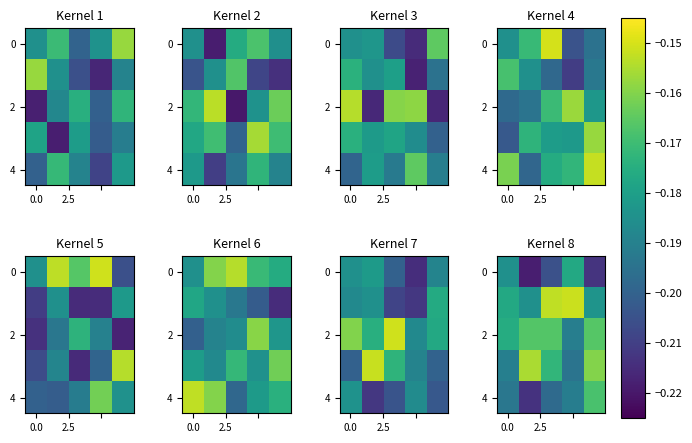

What is the spread (max minus min) of values at 4?

0.1